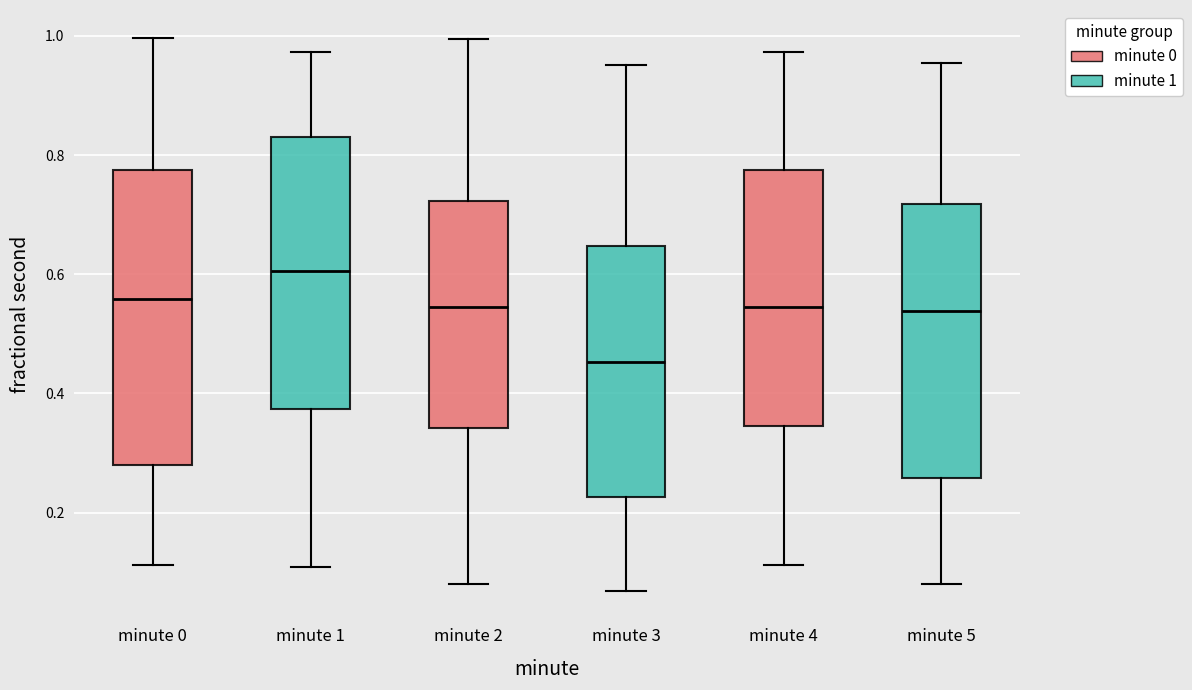

Reading left to right, transcribe this box plot: for each box, give where its median line is, the range the box spans, and where its two whiskers end, as read against the y-axis. The values are not printed on the chart, so give them approximately, as read against the axis.

minute 0: median 0.56, box 0.28 to 0.78, whiskers 0.12 to 1.00
minute 1: median 0.60, box 0.38 to 0.82, whiskers 0.10 to 0.98
minute 2: median 0.54, box 0.34 to 0.72, whiskers 0.08 to 1.00
minute 3: median 0.46, box 0.22 to 0.64, whiskers 0.06 to 0.96
minute 4: median 0.54, box 0.34 to 0.78, whiskers 0.12 to 0.98
minute 5: median 0.54, box 0.26 to 0.72, whiskers 0.08 to 0.96